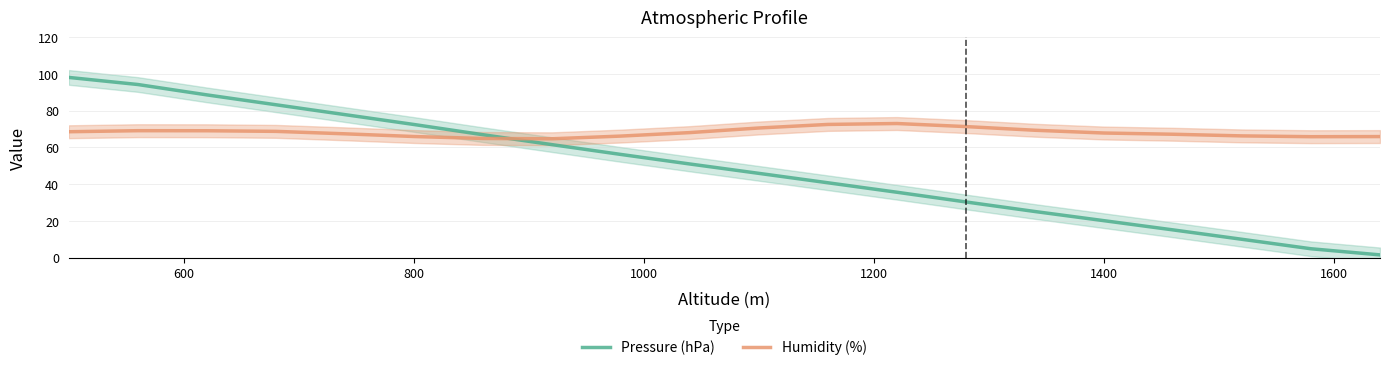

What is the maximum value for Humidity (%)?

73.0